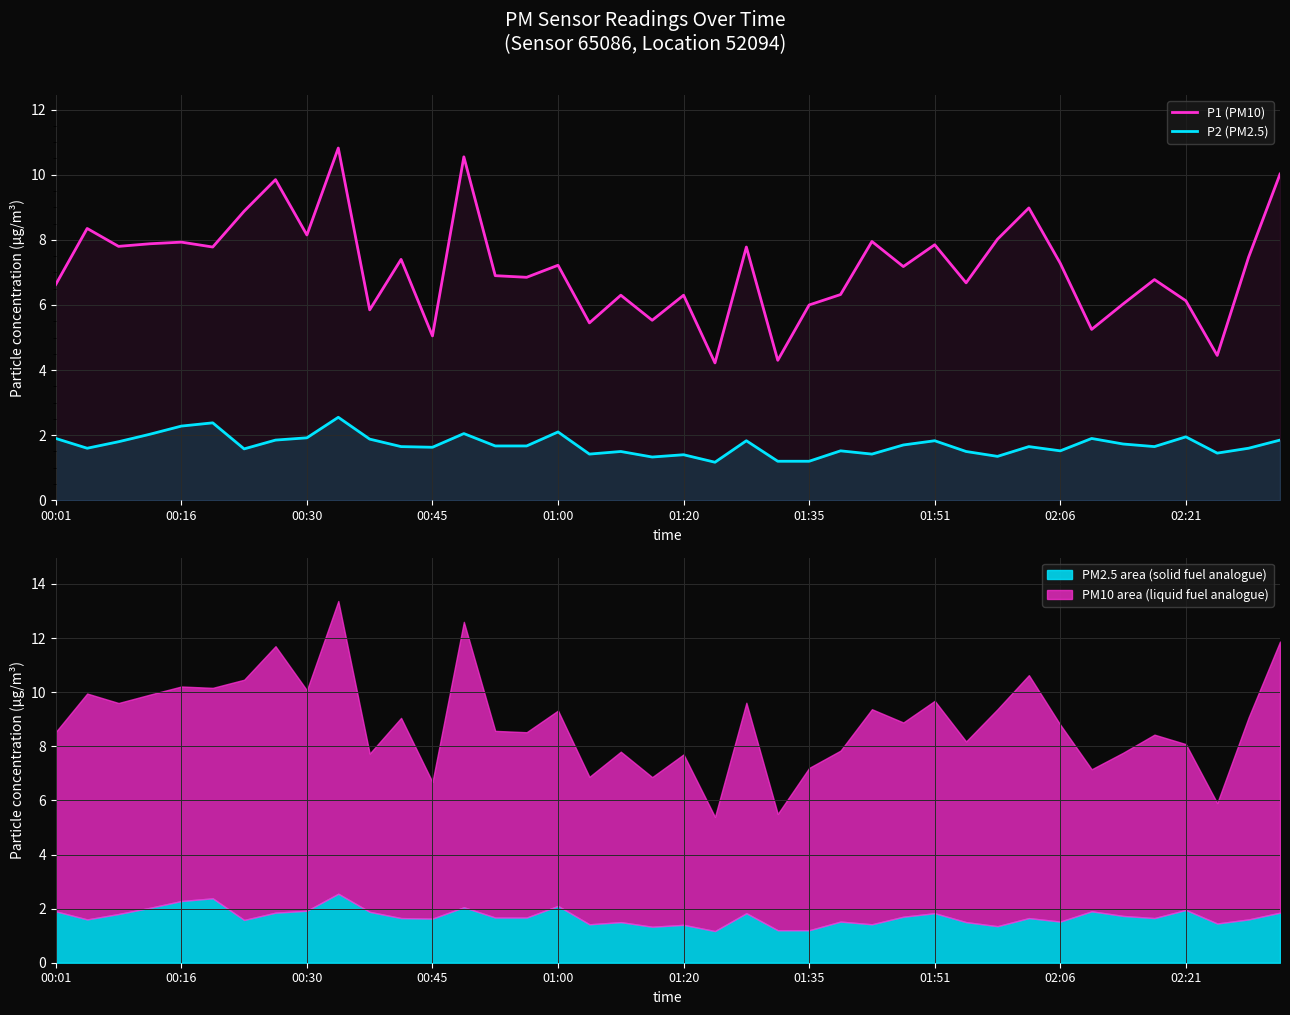

What is the highest value of the P1 (PM10) series?

10.8